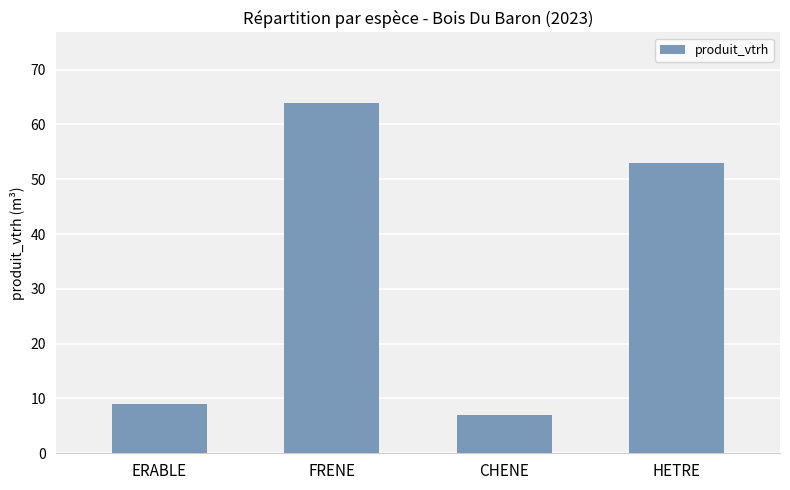

What is the sum of the values at FRENE and HETRE?

117